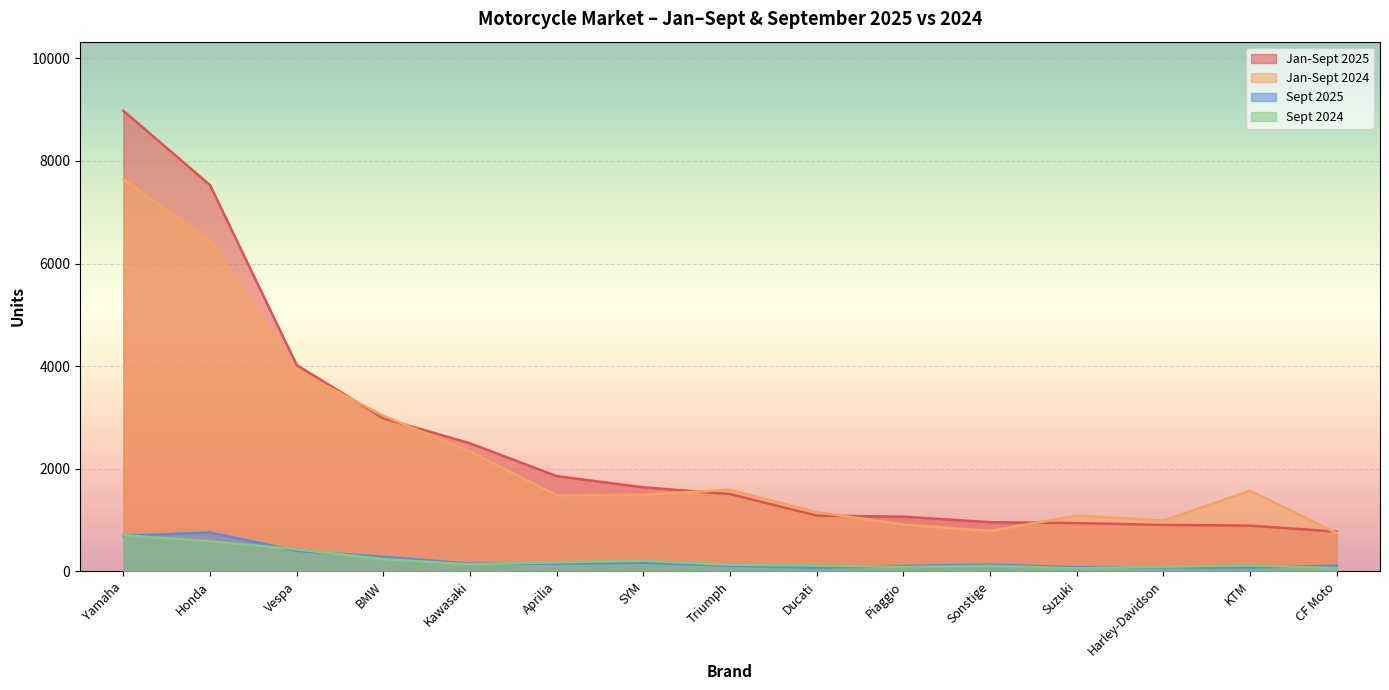

The value of Sept 2024 at KTM is 114. True or false?

True